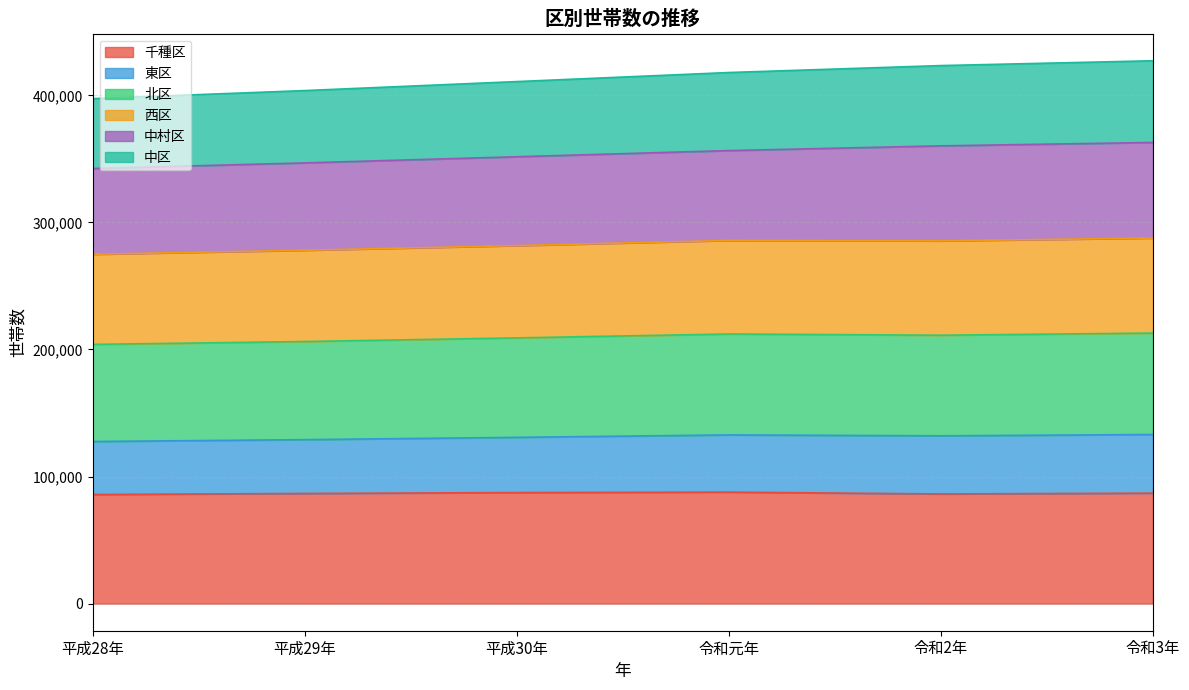

How many lines are shown in the chart?

6